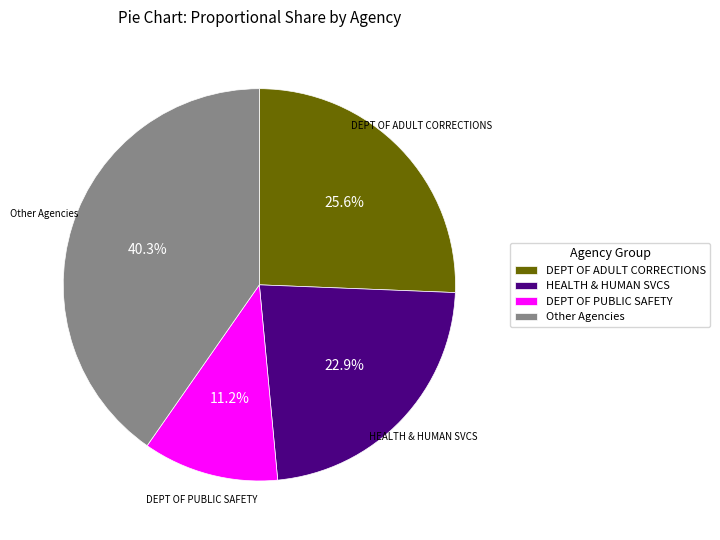

Rank the categories by value from highest to lowest.

Other Agencies, DEPT OF ADULT CORRECTIONS, HEALTH & HUMAN SVCS, DEPT OF PUBLIC SAFETY